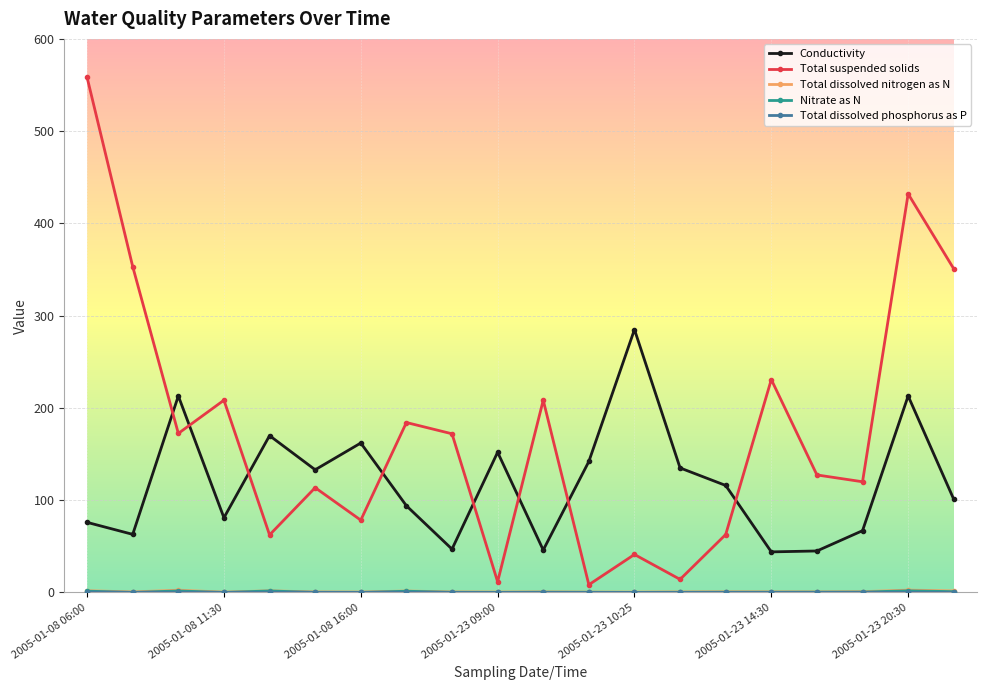

What is the lowest value of the Conductivity series?

44.0